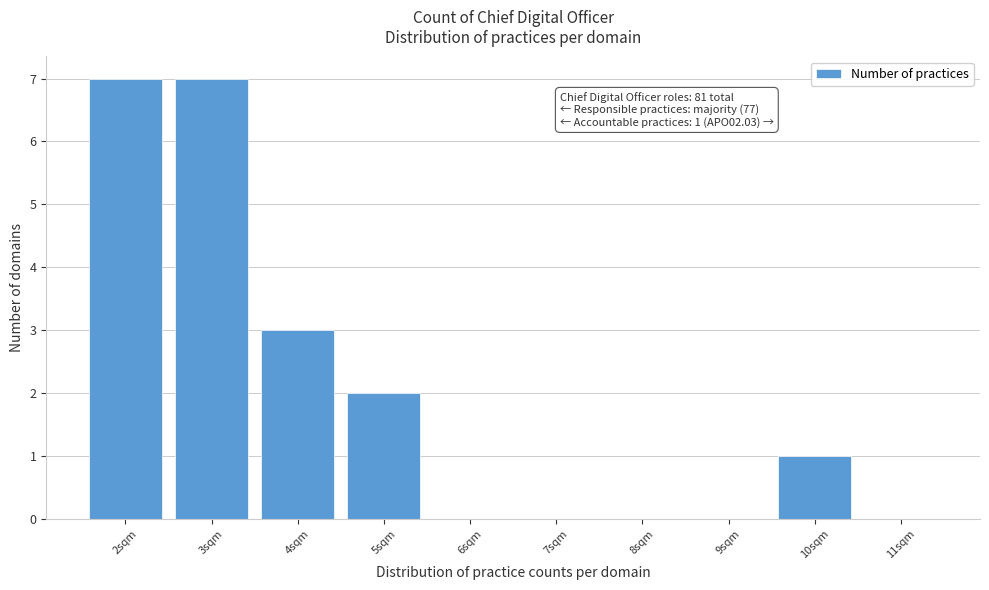

Reading right to left, what are all the values shown in this chart?

11sqm=0	10sqm=1	9sqm=0	8sqm=0	7sqm=0	6sqm=0	5sqm=2	4sqm=3	3sqm=7	2sqm=7